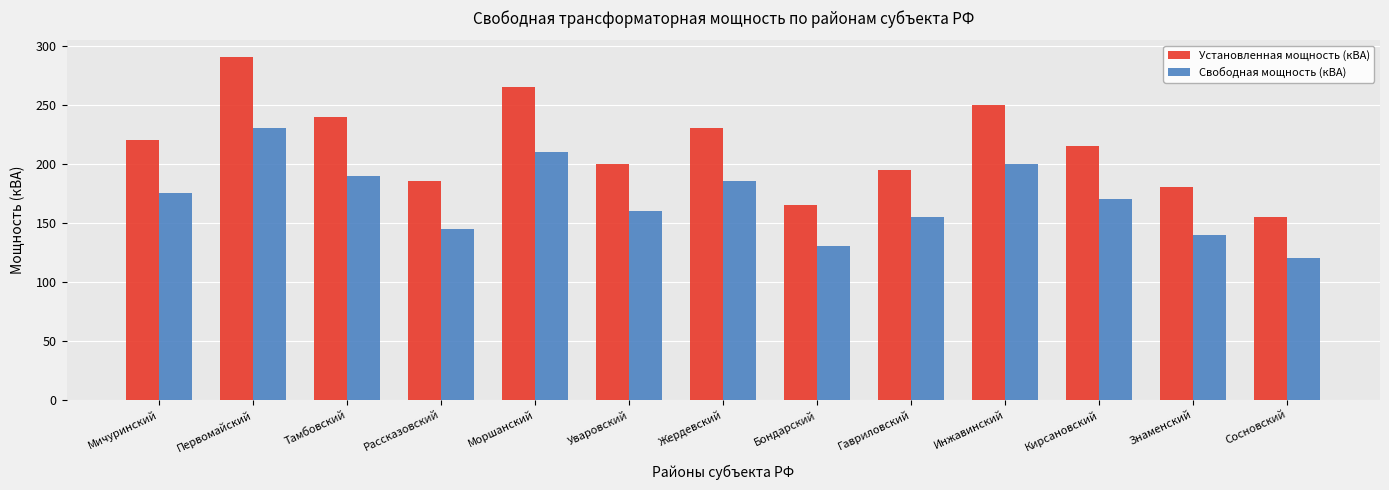

Reading left to right, extract all data points from this chart.

Установленная мощность (кВА): Мичуринский=220	Первомайский=290	Тамбовский=240	Рассказовский=185	Моршанский=265	Уваровский=200	Жердевский=230	Бондарский=165	Гавриловский=195	Инжавинский=250	Кирсановский=215	Знаменский=180	Сосновский=155
Свободная мощность (кВА): Мичуринский=175	Первомайский=230	Тамбовский=190	Рассказовский=145	Моршанский=210	Уваровский=160	Жердевский=185	Бондарский=130	Гавриловский=155	Инжавинский=200	Кирсановский=170	Знаменский=140	Сосновский=120